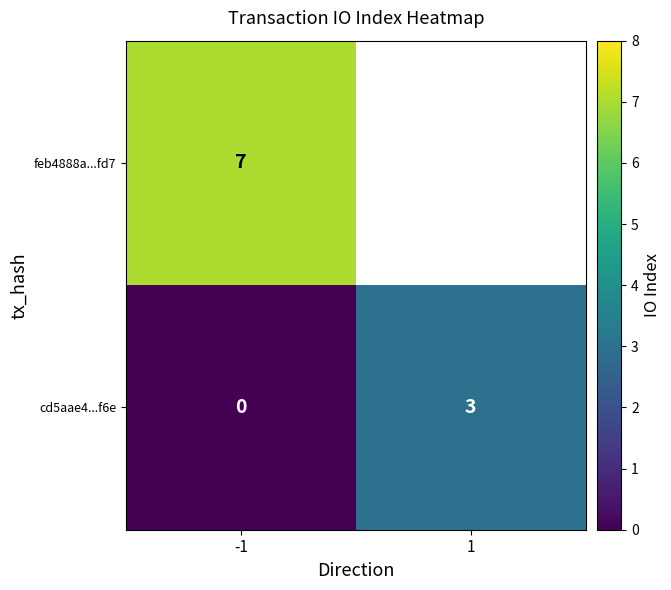

What is the difference between the highest and lowest values at -1?

7